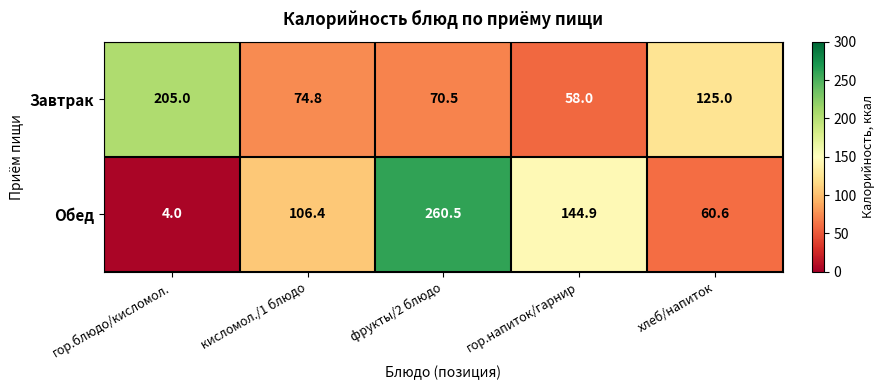

Which series changed the most between гор.блюдо/кисломол. and фрукты/2 блюдо?

Обед